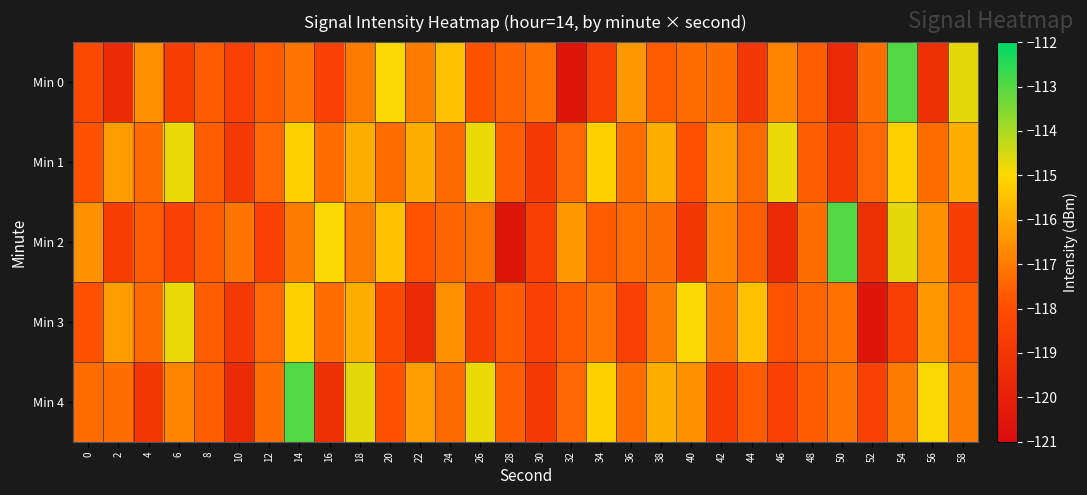

What is the spread (max minus min) of values at 8?

0.1